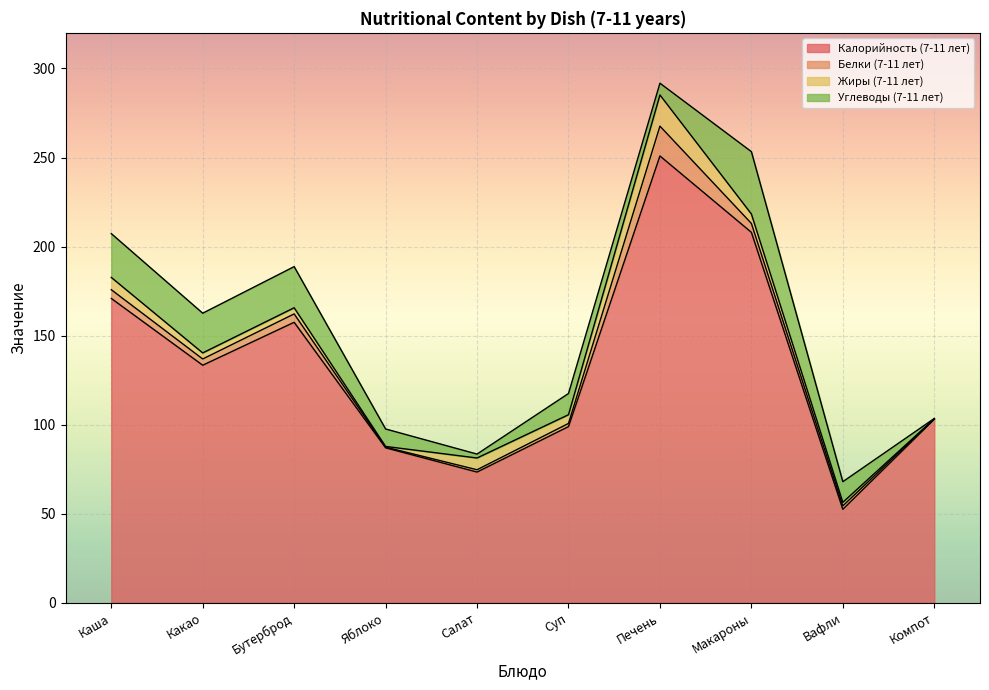

Which label corresponds to the largest value in the chart?

Печень